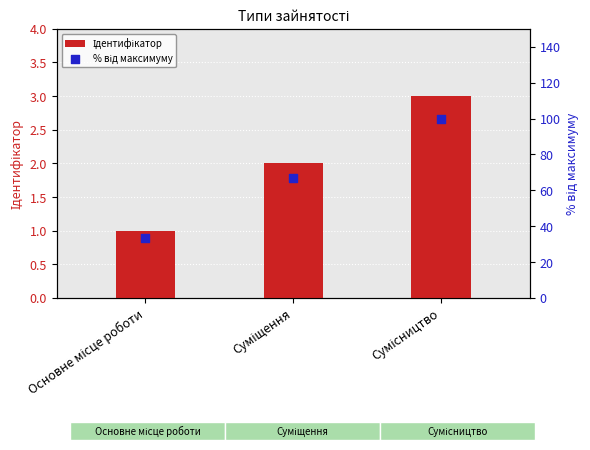

What is the total value across all series at Основне місце роботи?

34.3